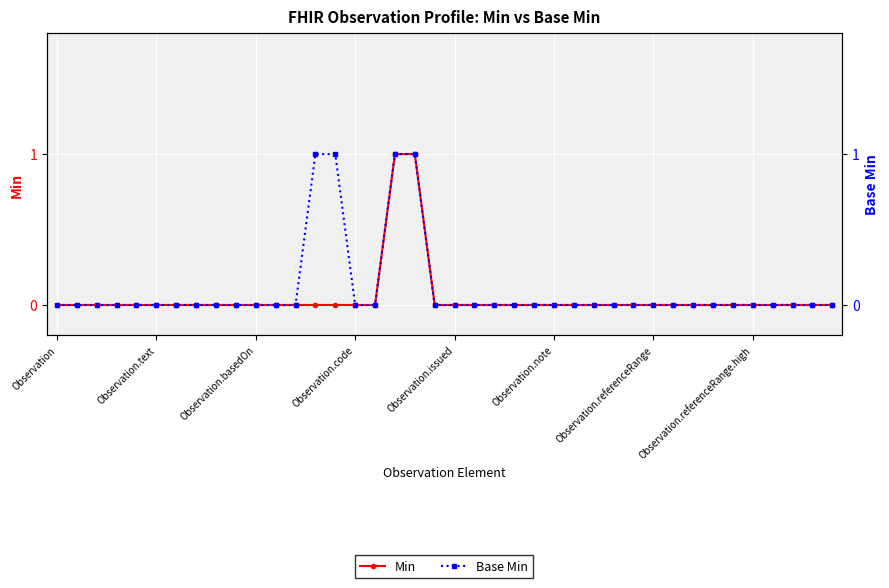

Reading left to right, extract all data points from this chart.

Min: 0	0	0	0	0	0	0	0	0	0	0	0	0	0	0	0	0	1	1	0	0	0	0	0	0	0	0	0	0	0	0	0	0	0	0	0	0	0	0	0
Base Min: 0	0	0	0	0	0	0	0	0	0	0	0	0	1	1	0	0	1	1	0	0	0	0	0	0	0	0	0	0	0	0	0	0	0	0	0	0	0	0	0